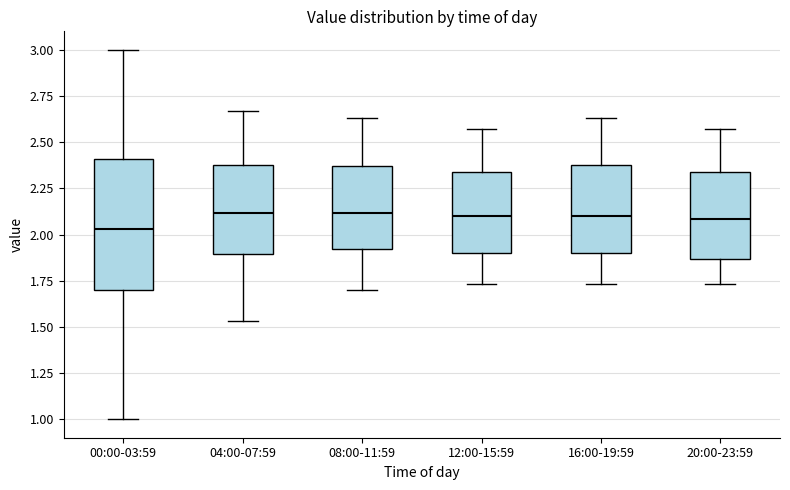

Reading left to right, read every box against the y-axis: the position of its median line, the range the box covers, and the ends of its whiskers. The values are not printed on the chart, so give them approximately, as read against the axis.

00:00-03:59: median 2.05, box 1.70 to 2.40, whiskers 1.00 to 3.00
04:00-07:59: median 2.10, box 1.90 to 2.40, whiskers 1.55 to 2.65
08:00-11:59: median 2.10, box 1.90 to 2.35, whiskers 1.70 to 2.65
12:00-15:59: median 2.10, box 1.90 to 2.35, whiskers 1.75 to 2.55
16:00-19:59: median 2.10, box 1.90 to 2.40, whiskers 1.75 to 2.65
20:00-23:59: median 2.10, box 1.85 to 2.35, whiskers 1.75 to 2.55